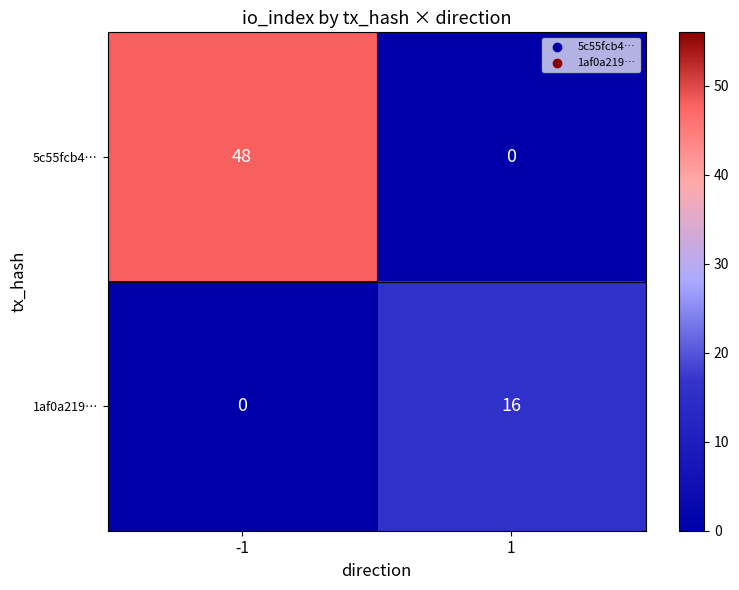

What value does the 5c55fcb4… series have at -1?

48